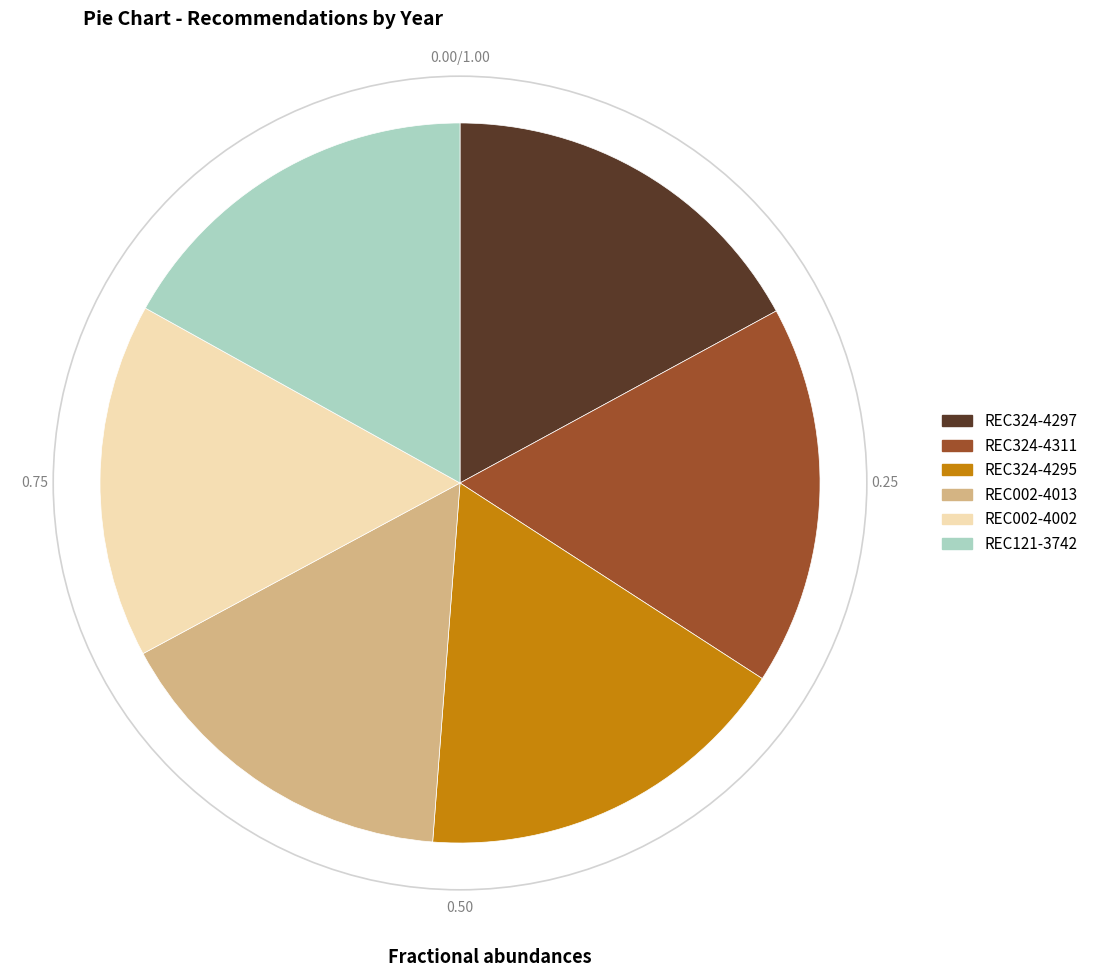

Do REC002-4013 and REC324-4311 together represent more than half of the pie?

No